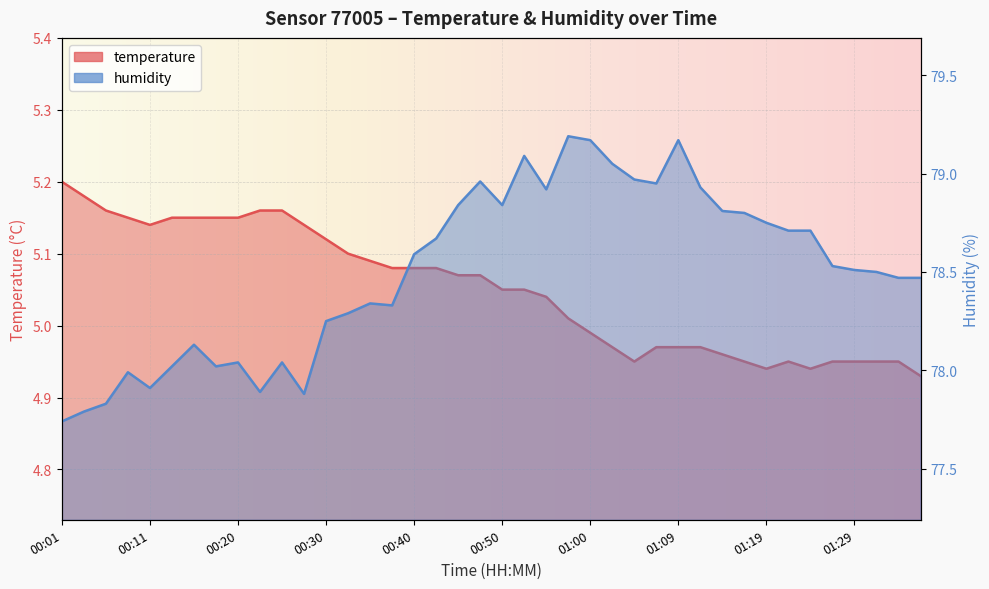

Rank the series at 00:47 from lowest to highest value.

temperature, humidity